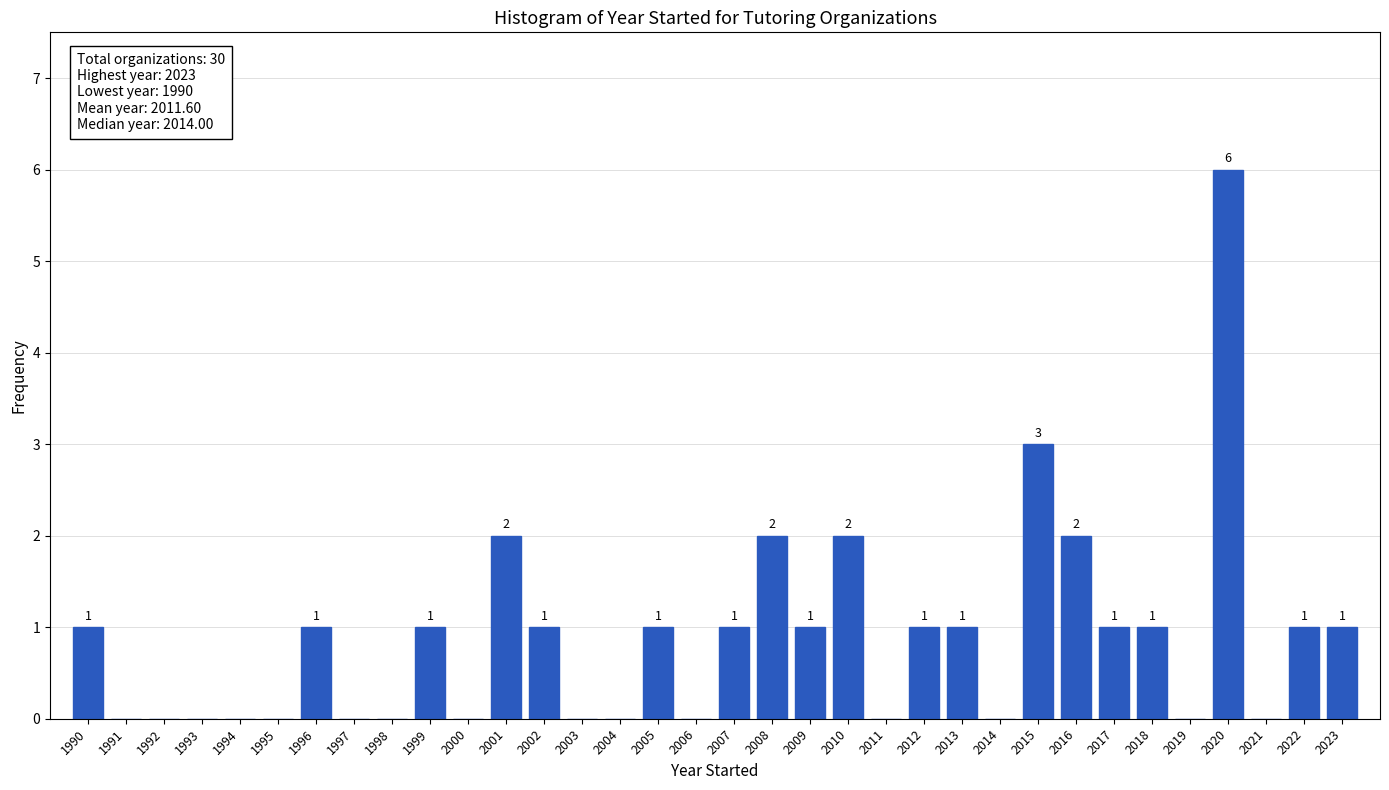

Reading left to right, transcribe all the data shown in this chart.

1990=1	1991=0	1992=0	1993=0	1994=0	1995=0	1996=1	1997=0	1998=0	1999=1	2000=0	2001=2	2002=1	2003=0	2004=0	2005=1	2006=0	2007=1	2008=2	2009=1	2010=2	2011=0	2012=1	2013=1	2014=0	2015=3	2016=2	2017=1	2018=1	2019=0	2020=6	2021=0	2022=1	2023=1